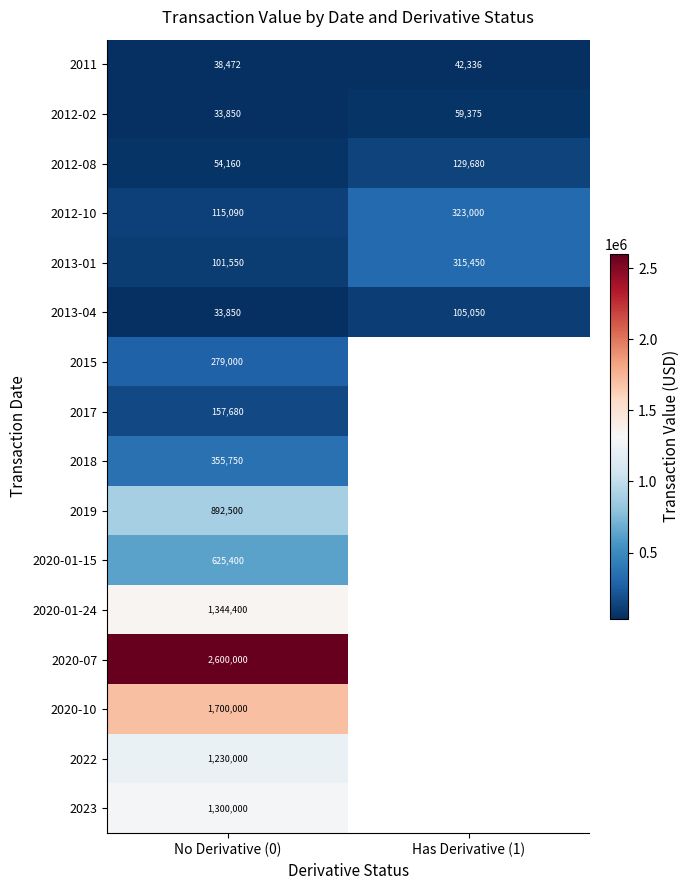

Read the 2012-08 value at Has Derivative (1), to the nearest 100.

129700